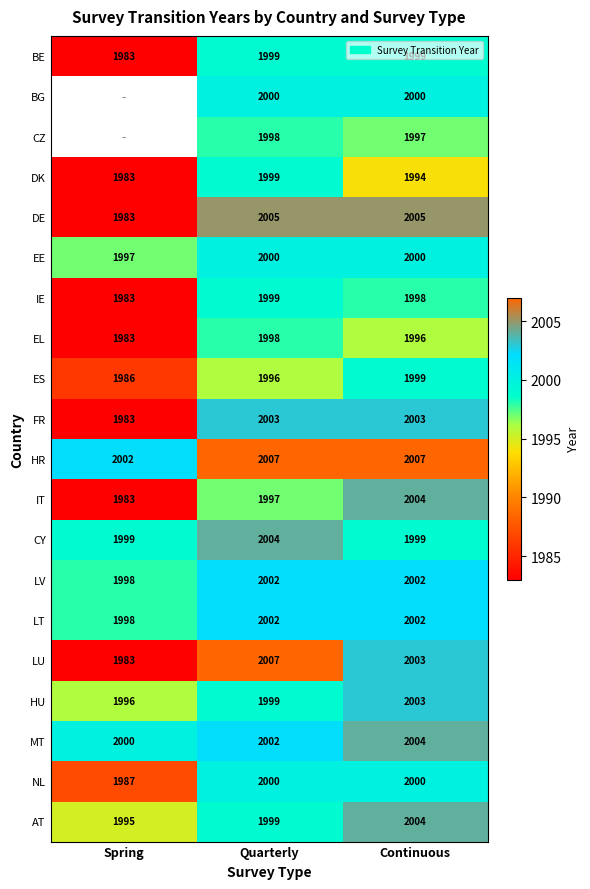

Which has a higher value, Quarterly or Spring?

Quarterly